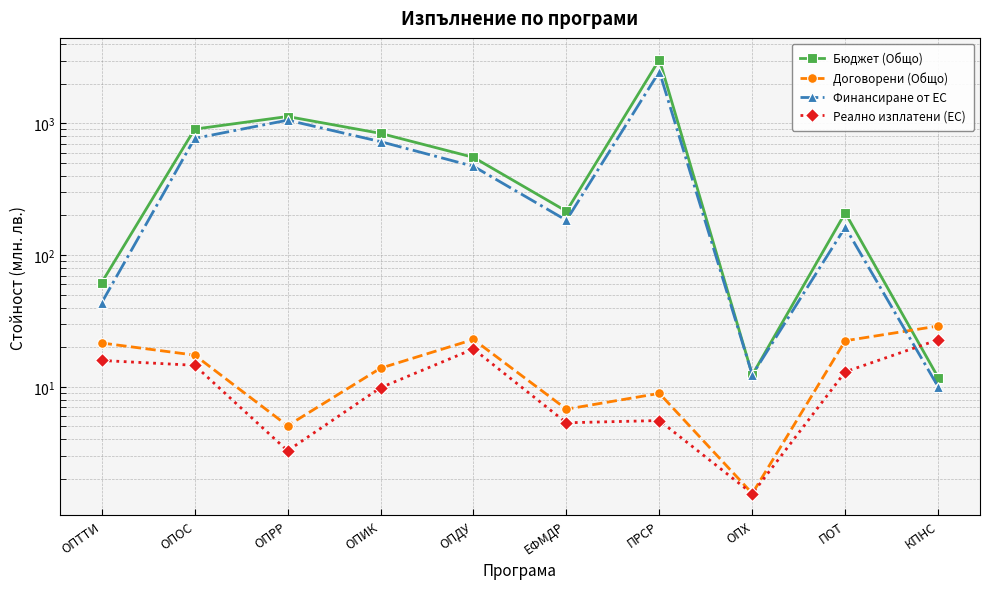

At which category does Договорени (Общо) reach its first local peak?

ОПДУ